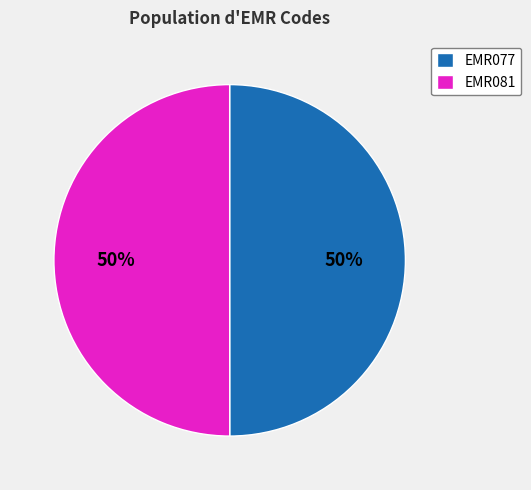

What is the ratio of the value at EMR081 to the value at EMR077?

1.0